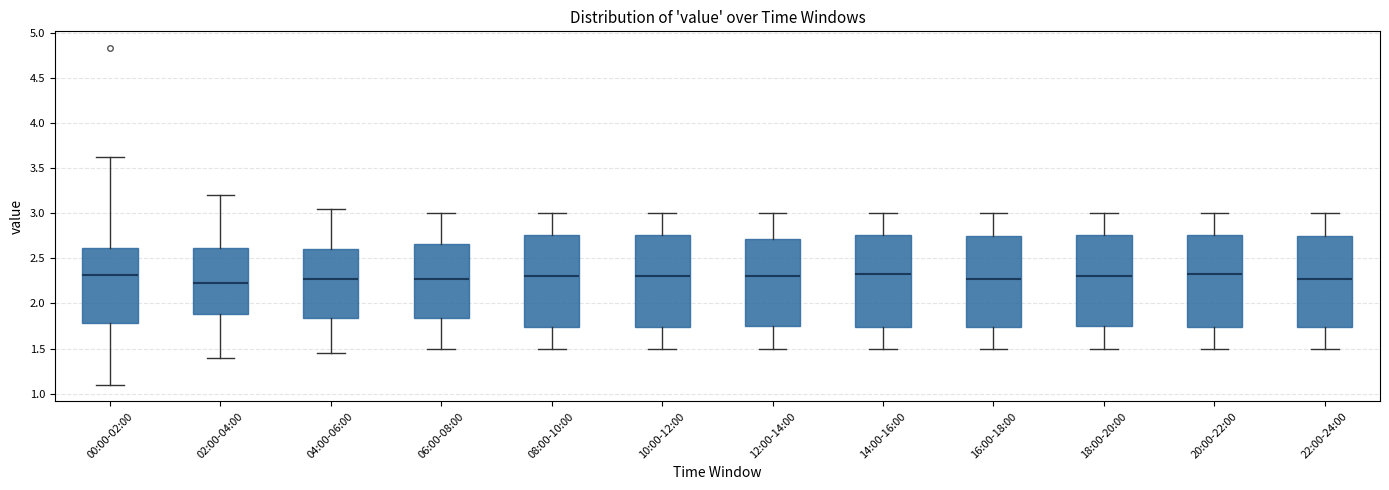

Reading left to right, read every box against the y-axis: the position of its median line, the range the box covers, and the ends of its whiskers. The values are not printed on the chart, so give them approximately, as read against the axis.

00:00-02:00: median 2.30, box 1.80 to 2.60, whiskers 1.10 to 3.60
02:00-04:00: median 2.25, box 1.90 to 2.60, whiskers 1.40 to 3.20
04:00-06:00: median 2.30, box 1.85 to 2.60, whiskers 1.45 to 3.05
06:00-08:00: median 2.30, box 1.85 to 2.65, whiskers 1.50 to 3.00
08:00-10:00: median 2.30, box 1.75 to 2.75, whiskers 1.50 to 3.00
10:00-12:00: median 2.30, box 1.75 to 2.75, whiskers 1.50 to 3.00
12:00-14:00: median 2.30, box 1.75 to 2.70, whiskers 1.50 to 3.00
14:00-16:00: median 2.35, box 1.75 to 2.75, whiskers 1.50 to 3.00
16:00-18:00: median 2.30, box 1.75 to 2.75, whiskers 1.50 to 3.00
18:00-20:00: median 2.30, box 1.75 to 2.75, whiskers 1.50 to 3.00
20:00-22:00: median 2.35, box 1.75 to 2.75, whiskers 1.50 to 3.00
22:00-24:00: median 2.30, box 1.75 to 2.75, whiskers 1.50 to 3.00